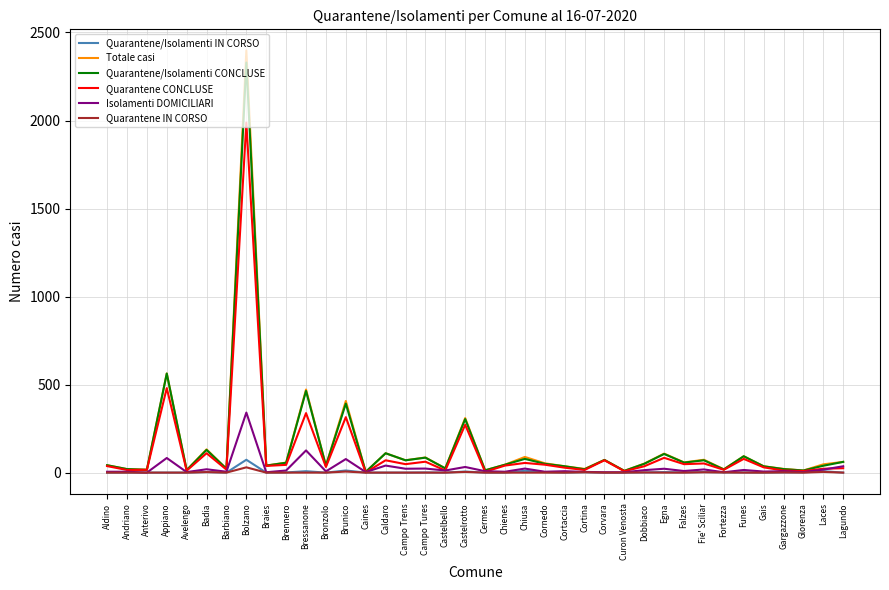

What is the difference between the Quarantene IN CORSO values at Badia and Falzes?

3